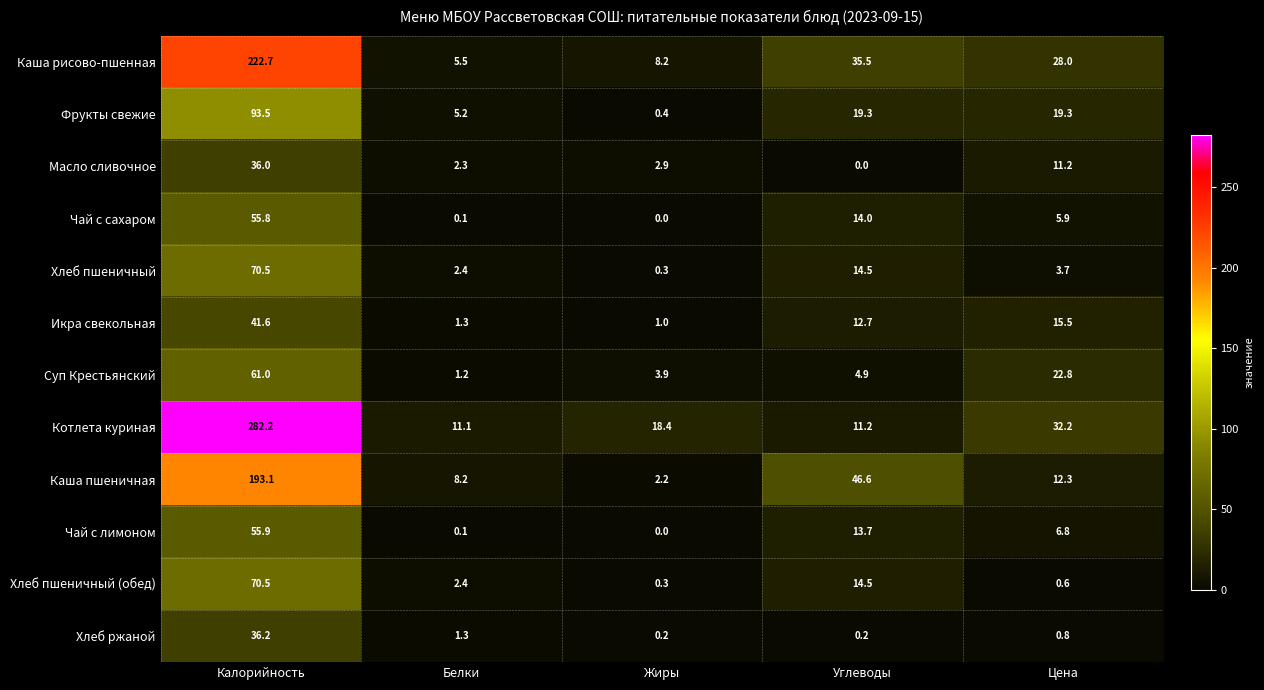

Which category has the lowest value in the Масло сливочное series?

Углеводы